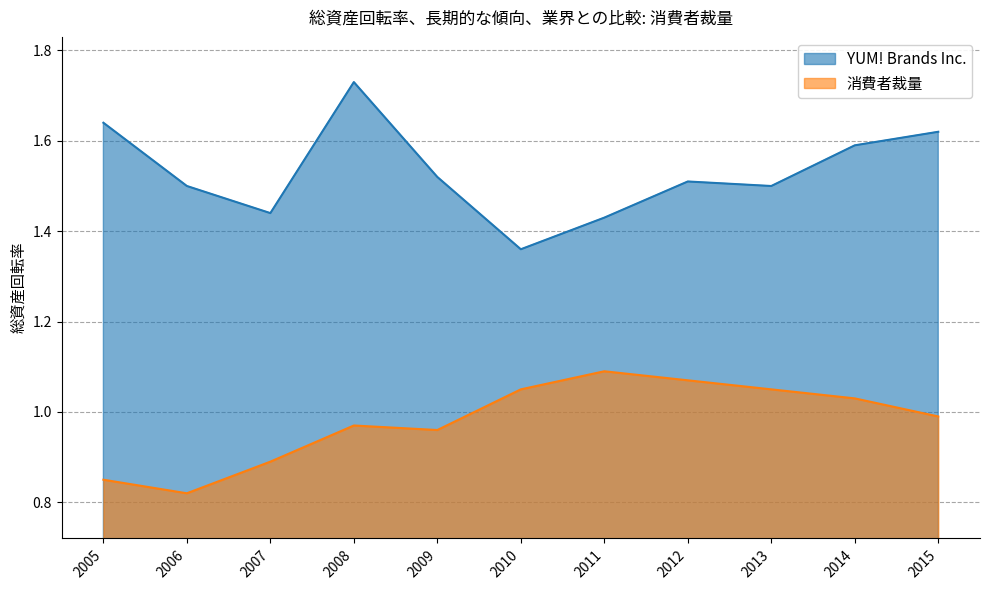

What is the sum of all YUM! Brands Inc. values?

16.8